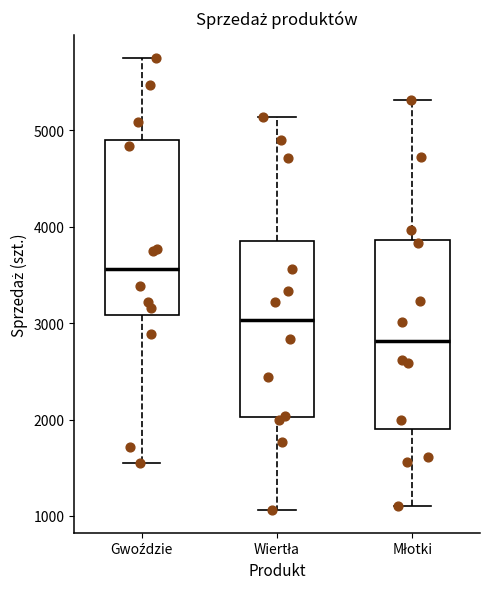

Where does the median line of the box for Młotki sit on the y-axis? The values are not printed on the chart, so give them approximately, as read against the axis.

2800